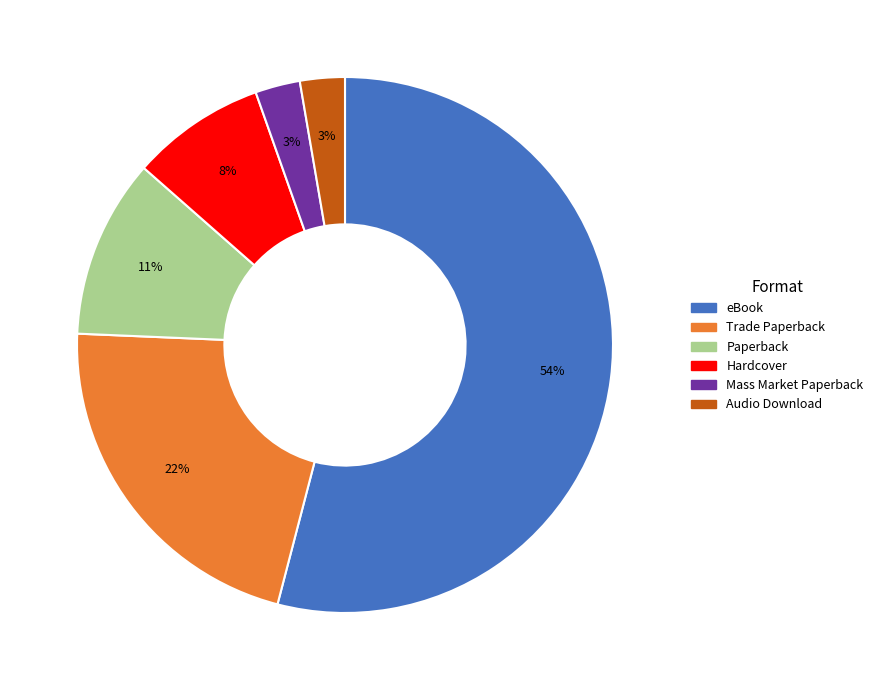

Which has a higher value, Trade Paperback or Audio Download?

Trade Paperback